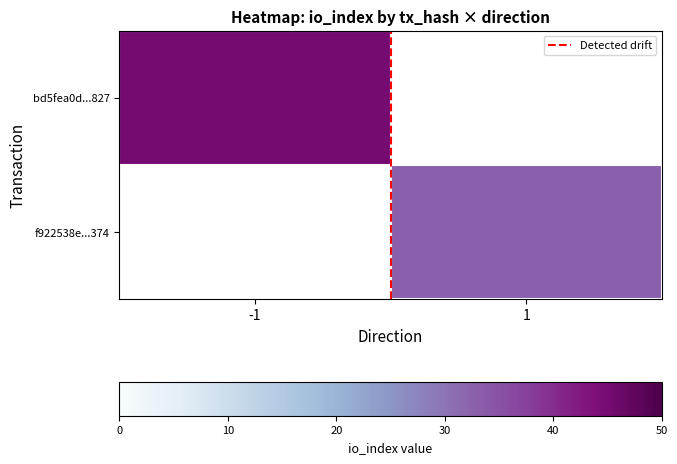

How many values in f922538e...374 are above zero?

1